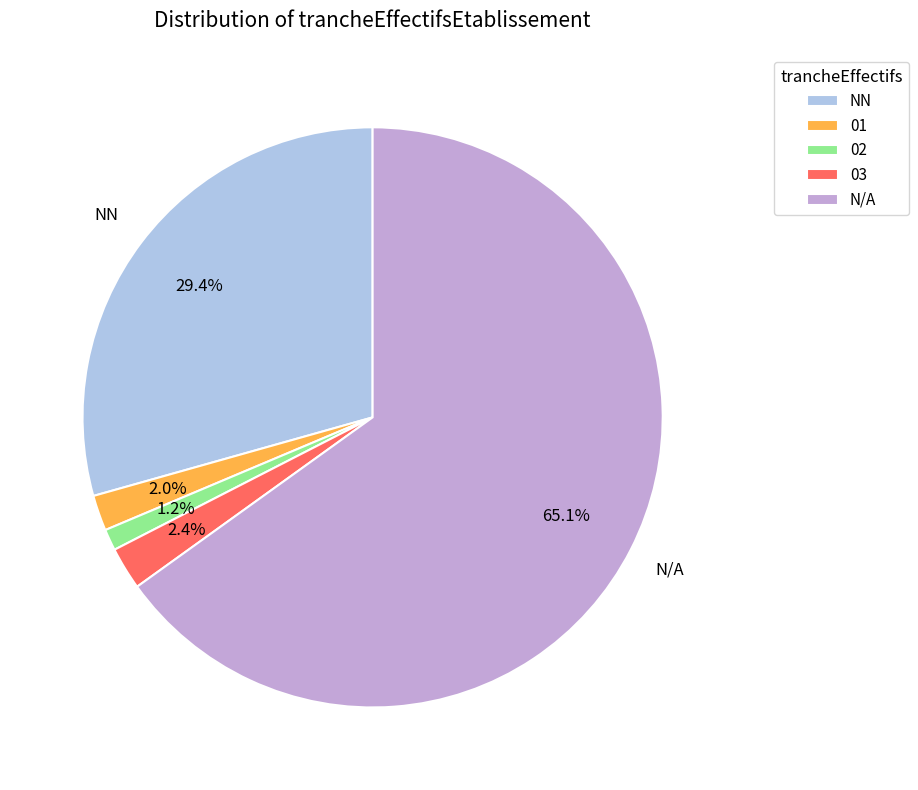

What is the total percentage of 01 and 02?

3.2%